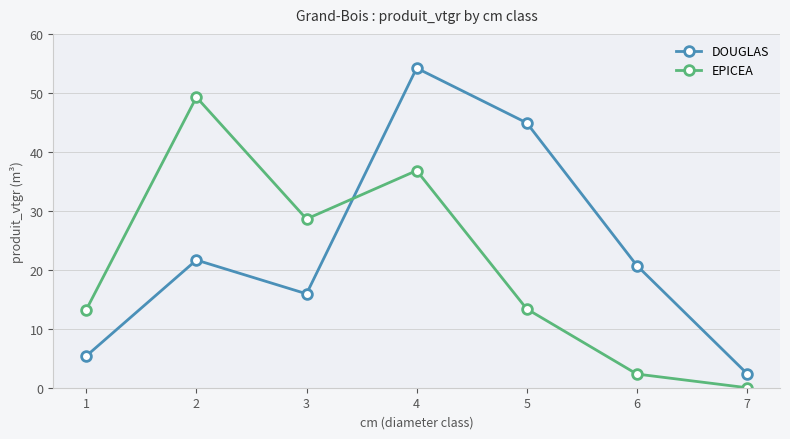

What are all the series names shown in the legend?

DOUGLAS, EPICEA